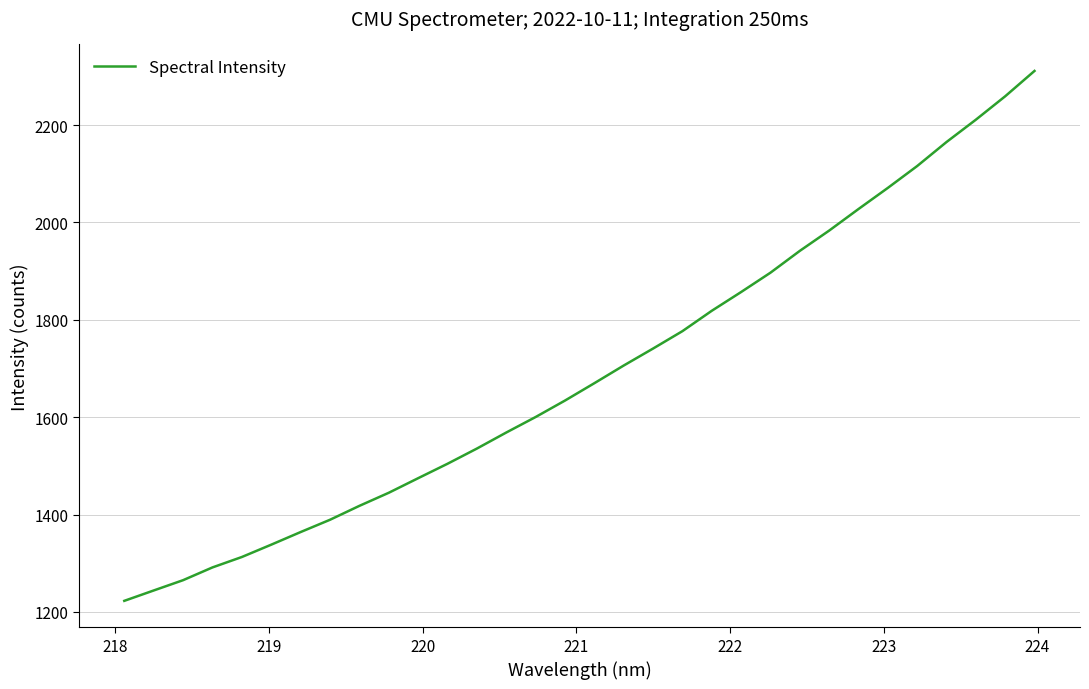

What is the difference between the maximum and minimum values?

1088.6